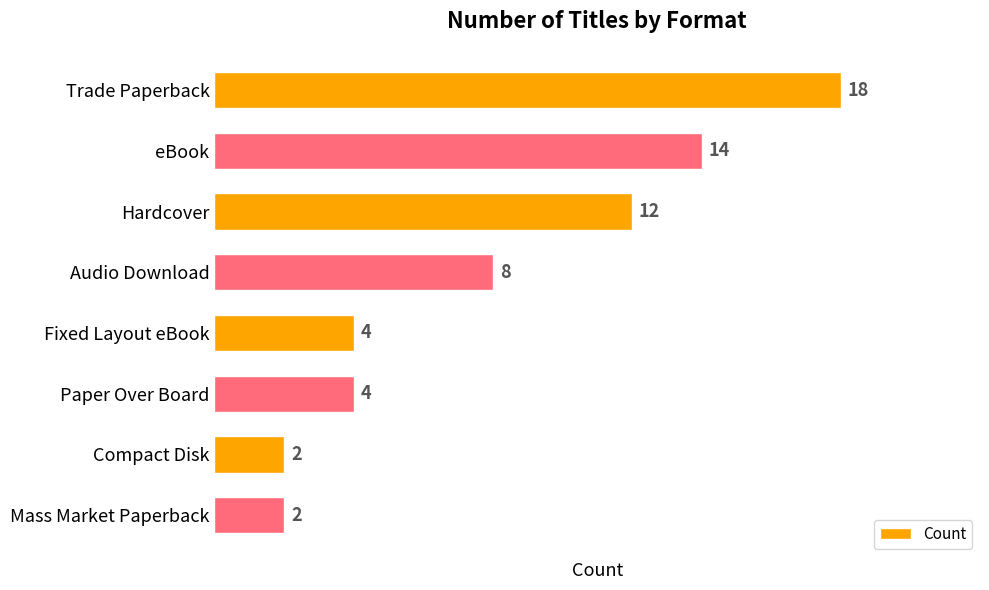

How many data points does each series have?

8